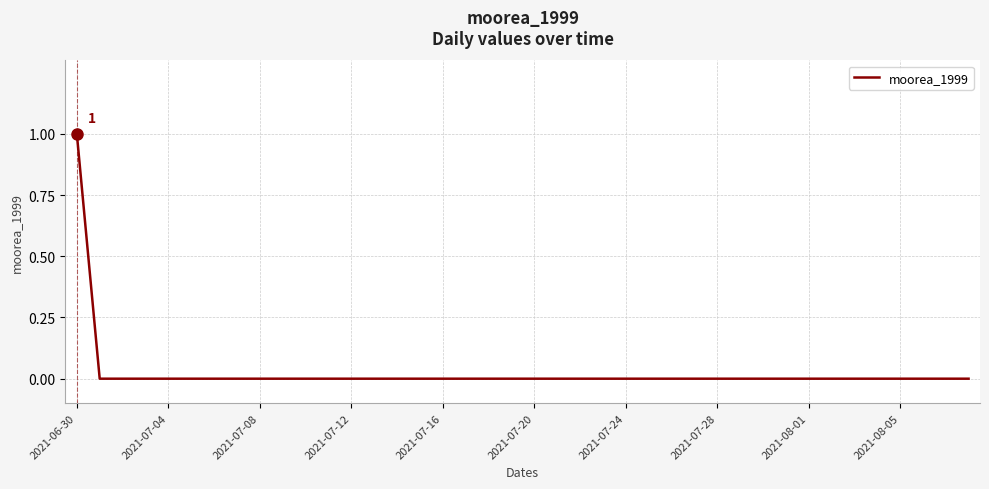

The chart shows a value of 0 at 2021-07-08. True or false?

True